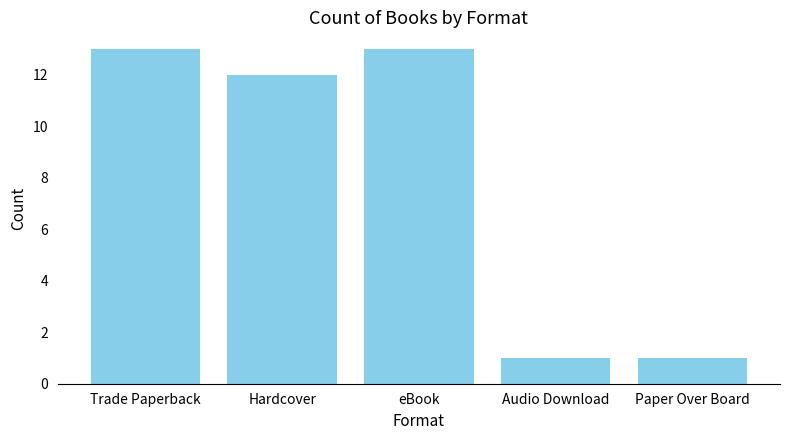

What is the ratio of the value at Trade Paperback to the value at Paper Over Board?

13.0